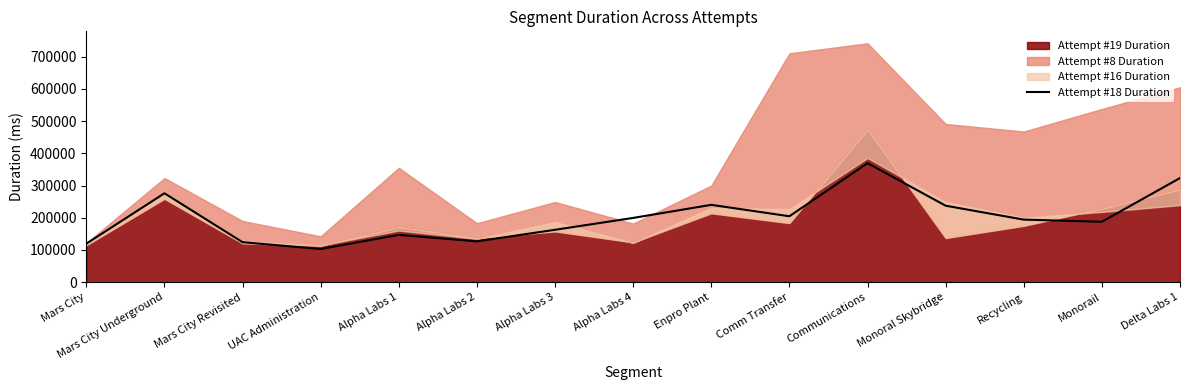

Is it true that Attempt #18 Duration equals 58470 at Mars City Revisited?

False